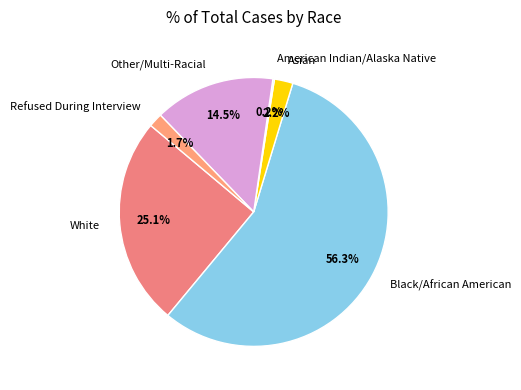

How much of the chart is everything except Refused During Interview?

98.3%